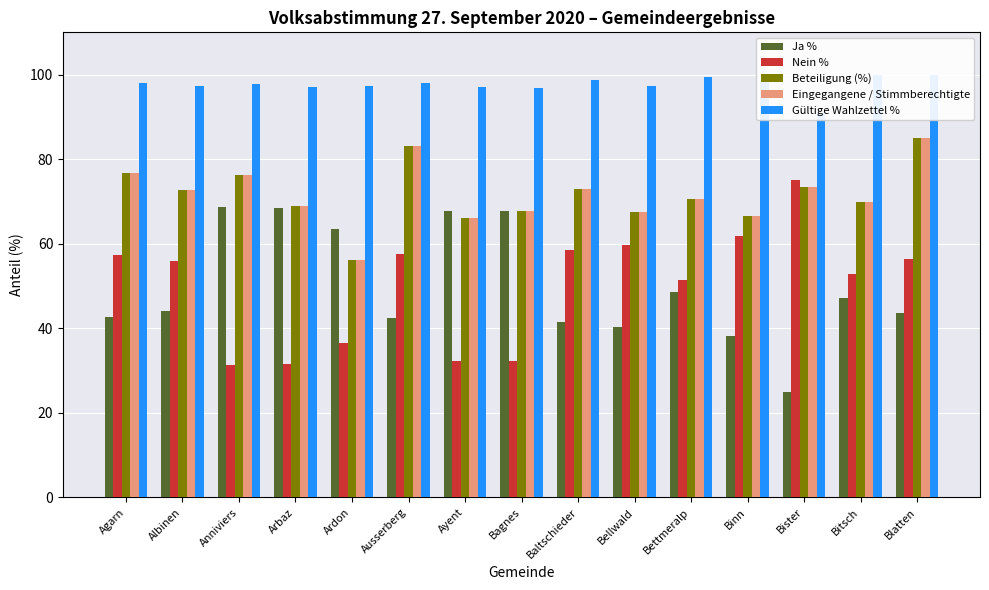

The Eingegangene / Stimmberechtigte series shows 37.8 at Bagnes. True or false?

False